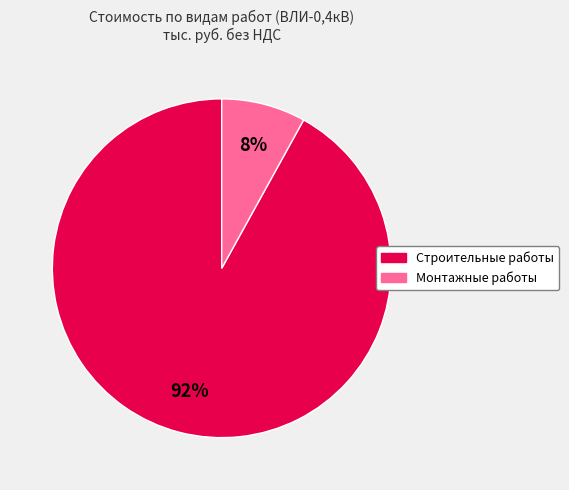

Is there any slice that represents more than half of the pie?

Yes